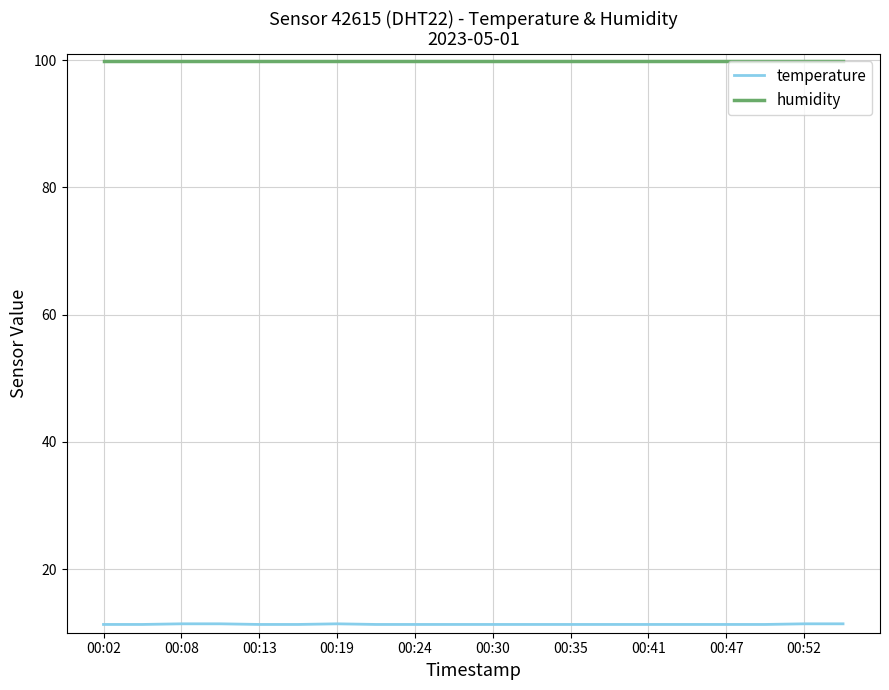

List the series in order of their peak value, lowest first.

temperature, humidity